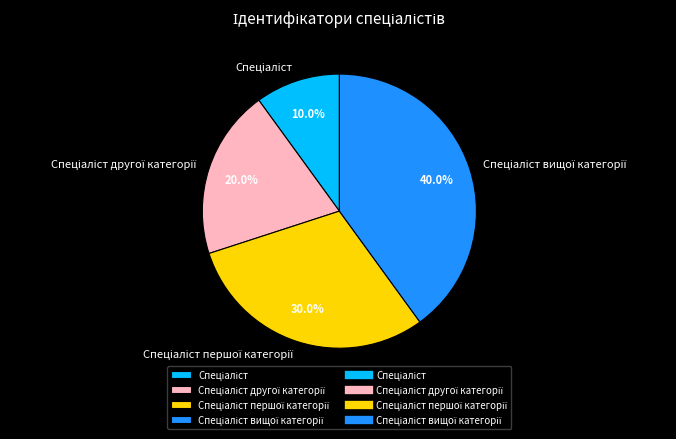

Is there a majority slice in this chart?

No